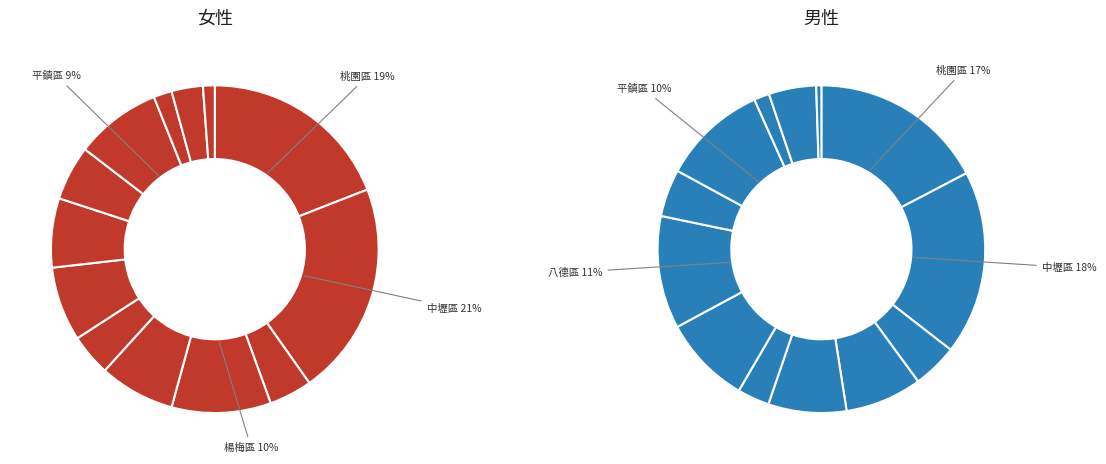

True or false: 龜山區 accounts for 1% of the total.

False